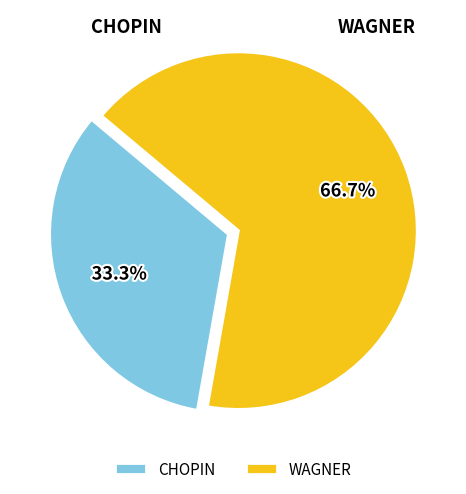

True or false: WAGNER accounts for 67% of the total.

True